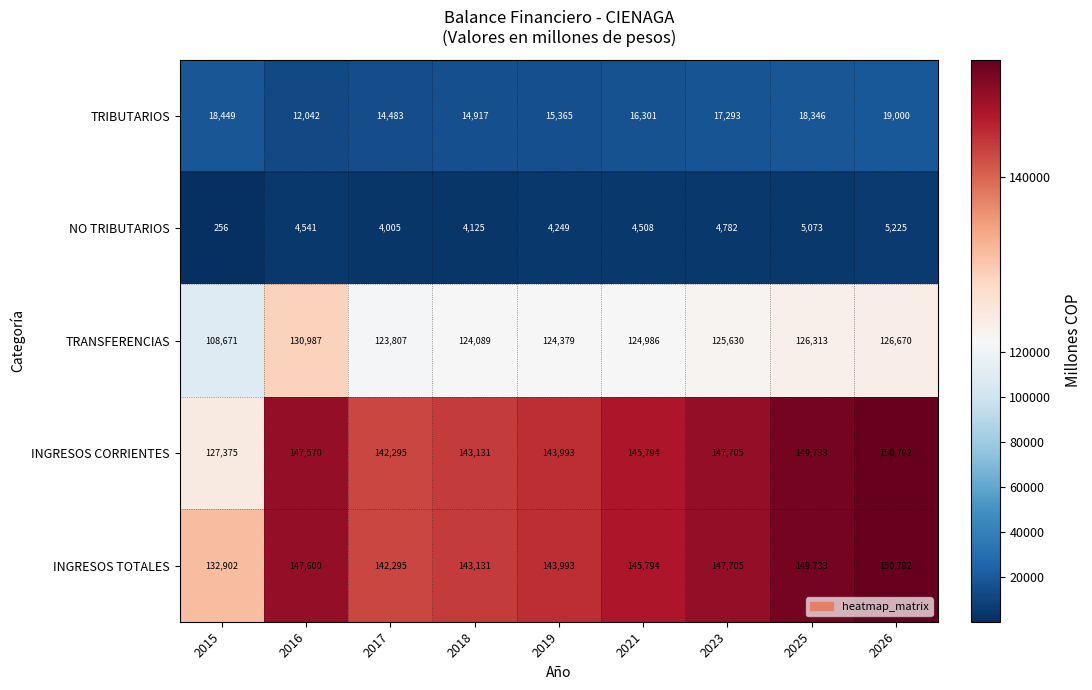

The NO TRIBUTARIOS series shows 4782 at 2023. True or false?

True